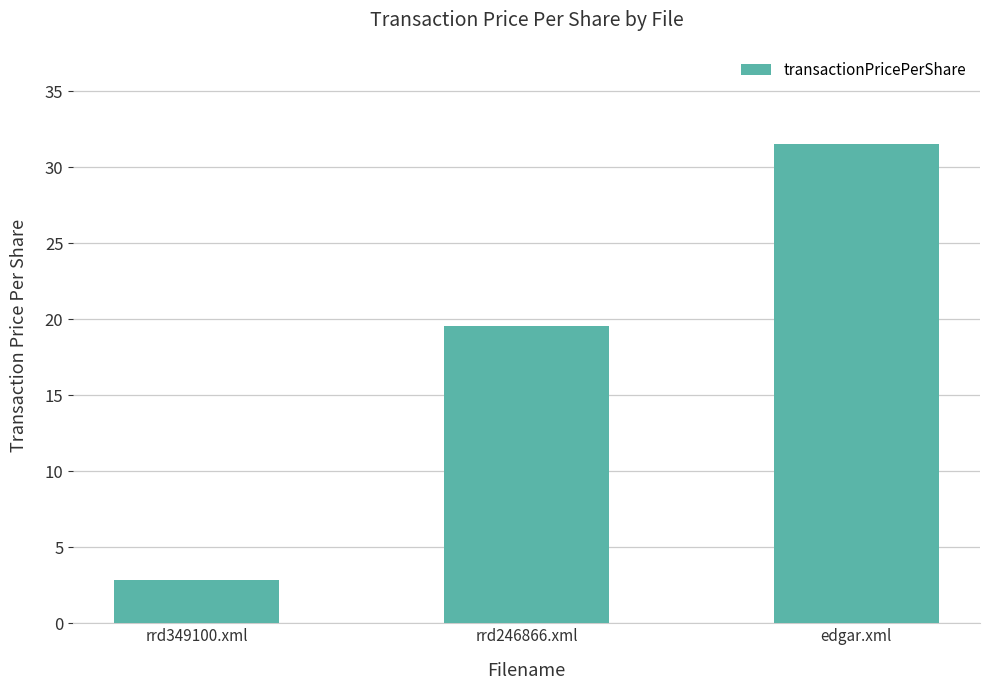

Reading left to right, list all the values displayed in this chart.

2.9	19.6	31.5